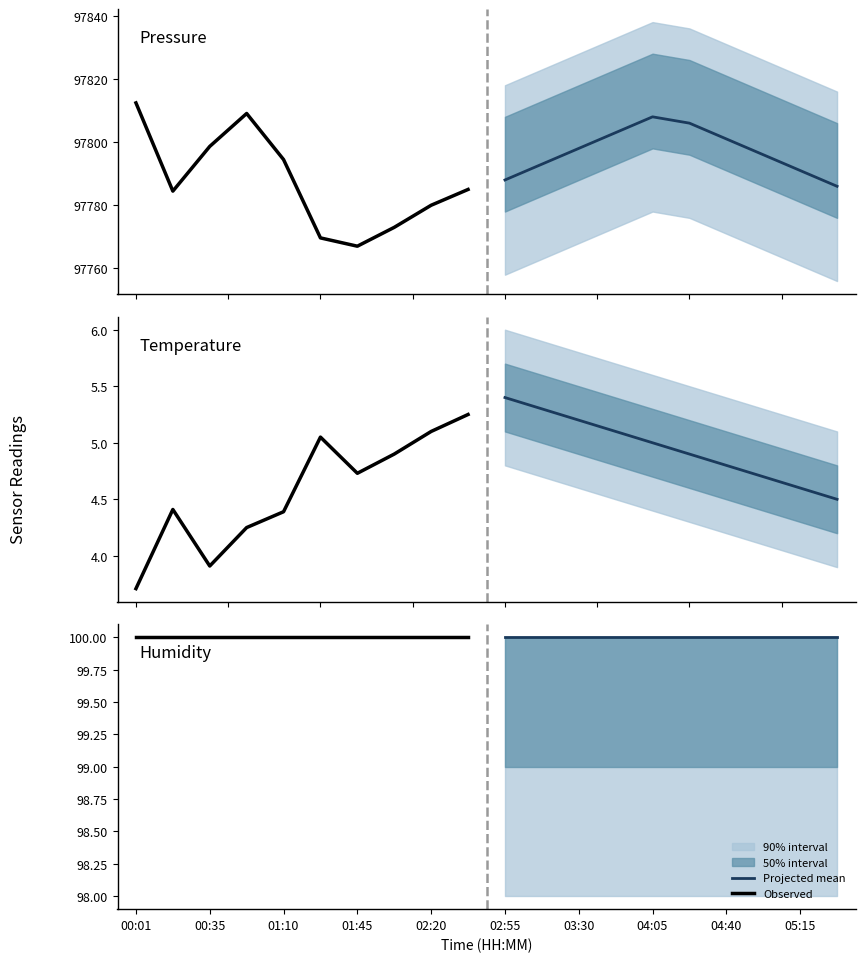

Which series has the widest spread of values?

pressure